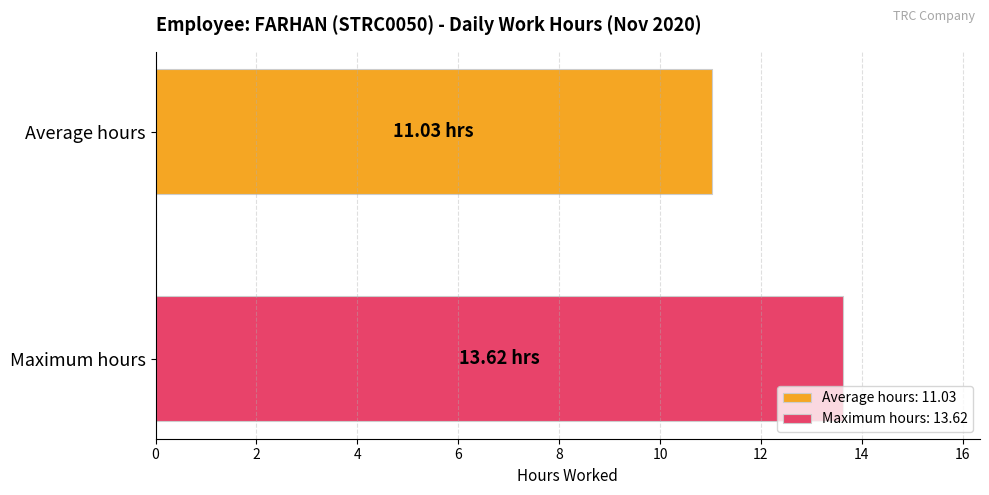

List the series in order of their peak value, highest first.

Maximum hours: 13.62, Average hours: 11.03